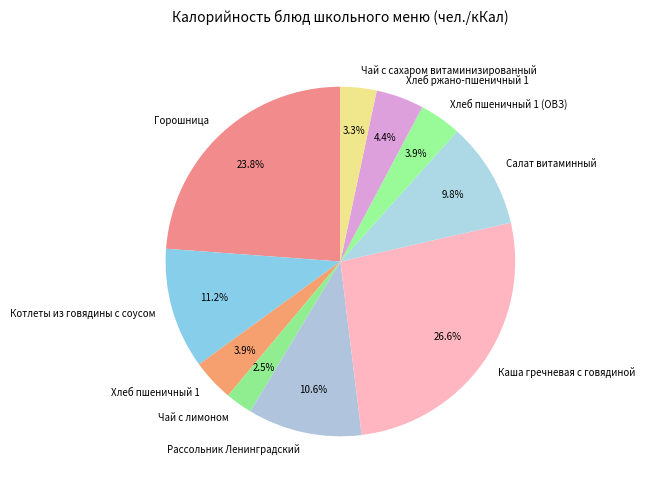

Between Котлеты из говядины с соусом and Чай с сахаром витаминизированный, which is larger?

Котлеты из говядины с соусом